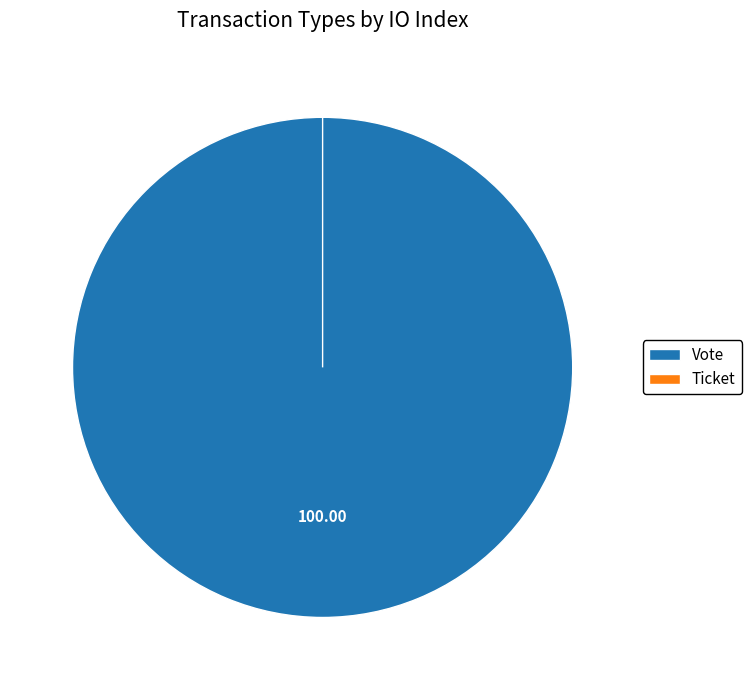

Is there a majority slice in this chart?

Yes